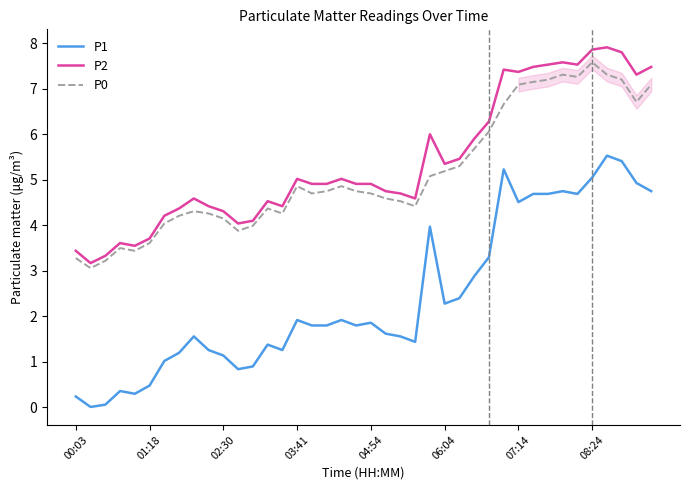

What is the sum of all P1 values?

96.8